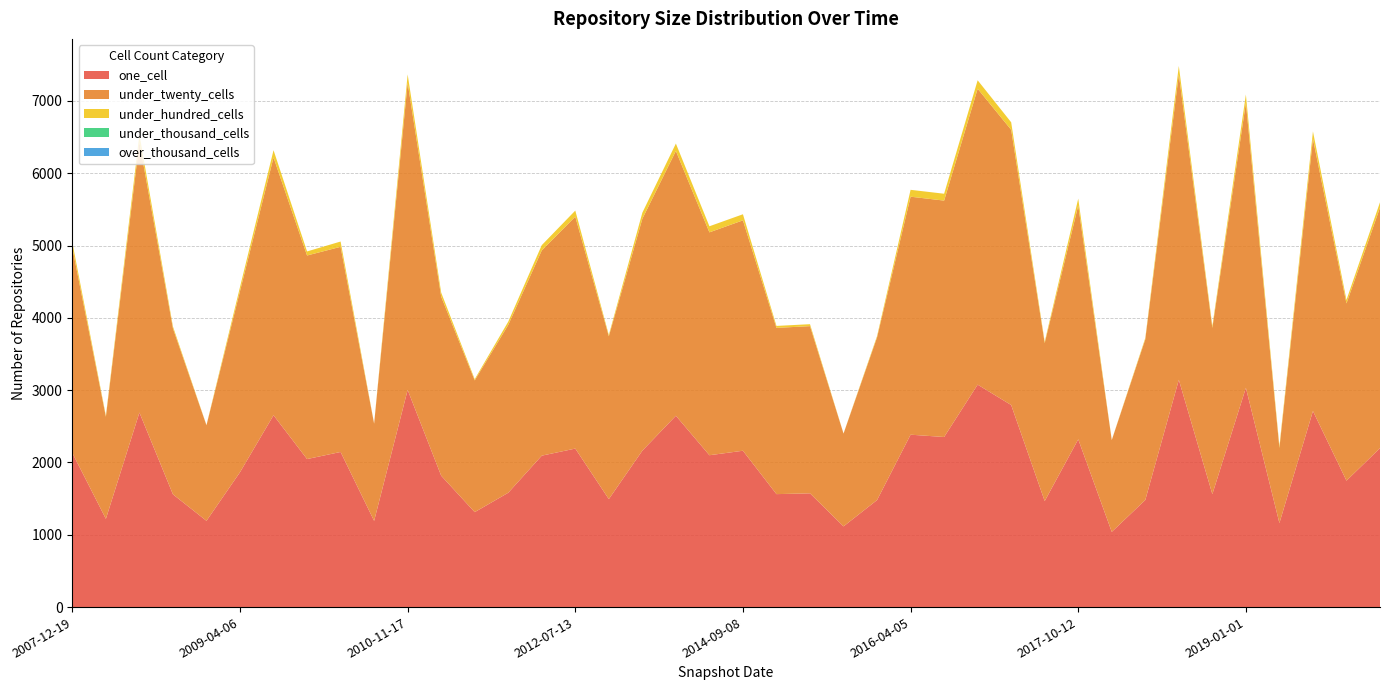

Reading left to right, extract all data points from this chart.

one_cell: 2007-12-19=2131	2008-04-01=1220	2008-06-27=2690	2008-10-10=1559	2008-12-17=1193	2009-04-06=1865	2009-09-25=2653	2009-12-16=2047	2010-04-01=2145	2010-07-26=1192	2010-11-17=3003	2011-02-21=1817	2011-06-10=1313	2011-09-05=1581	2012-01-18=2094	2012-07-13=2192	2012-12-11=1493	2013-09-10=2163	2013-12-20=2646	2014-03-28=2100	2014-09-08=2162	2015-01-19=1562	2015-04-09=1573	2015-10-01=1116	2016-01-04=1480	2016-04-05=2384	2016-07-04=2352	2016-10-07=3076	2017-04-12=2794	2017-07-24=1466	2017-10-12=2320	2017-12-22=1040	2018-04-09=1481	2018-07-11=3143	2018-09-28=1562	2019-01-01=3032	2019-04-06=1162	2019-07-01=2711	2019-10-09=1748	2020-01-01=2198
under_twenty_cells: 2007-12-19=2836	2008-04-01=1412	2008-06-27=3740	2008-10-10=2294	2008-12-17=1321	2009-04-06=2505	2009-09-25=3564	2009-12-16=2815	2010-04-01=2837	2010-07-26=1344	2010-11-17=4246	2011-02-21=2476	2011-06-10=1822	2011-09-05=2321	2012-01-18=2838	2012-07-13=3207	2012-12-11=2252	2013-09-10=3207	2013-12-20=3662	2014-03-28=3082	2014-09-08=3186	2015-01-19=2299	2015-04-09=2312	2015-10-01=1283	2016-01-04=2250	2016-04-05=3291	2016-07-04=3269	2016-10-07=4092	2017-04-12=3806	2017-07-24=2185	2017-10-12=3233	2017-12-22=1269	2018-04-09=2222	2018-07-11=4223	2018-09-28=2299	2019-01-01=3941	2019-04-06=1039	2019-07-01=3764	2019-10-09=2451	2020-01-01=3327
under_hundred_cells: 2007-12-19=73	2008-04-01=15	2008-06-27=103	2008-10-10=27	2008-12-17=3	2009-04-06=56	2009-09-25=101	2009-12-16=56	2010-04-01=73	2010-07-26=3	2010-11-17=117	2011-02-21=56	2011-06-10=17	2011-09-05=45	2012-01-18=73	2012-07-13=84	2012-12-11=18	2013-09-10=84	2013-12-20=102	2014-03-28=84	2014-09-08=84	2015-01-19=27	2015-04-09=27	2015-10-01=2	2016-01-04=18	2016-04-05=95	2016-07-04=95	2016-10-07=117	2017-04-12=104	2017-07-24=18	2017-10-12=95	2017-12-22=2	2018-04-09=18	2018-07-11=117	2018-09-28=27	2019-01-01=115	2019-04-06=27	2019-07-01=103	2019-10-09=49	2020-01-01=73
under_thousand_cells: 2007-12-19=0	2008-04-01=0	2008-06-27=0	2008-10-10=0	2008-12-17=0	2009-04-06=0	2009-09-25=0	2009-12-16=0	2010-04-01=0	2010-07-26=0	2010-11-17=0	2011-02-21=0	2011-06-10=0	2011-09-05=0	2012-01-18=0	2012-07-13=0	2012-12-11=0	2013-09-10=0	2013-12-20=0	2014-03-28=0	2014-09-08=0	2015-01-19=0	2015-04-09=0	2015-10-01=0	2016-01-04=0	2016-04-05=0	2016-07-04=0	2016-10-07=0	2017-04-12=0	2017-07-24=0	2017-10-12=0	2017-12-22=0	2018-04-09=0	2018-07-11=0	2018-09-28=0	2019-01-01=0	2019-04-06=0	2019-07-01=0	2019-10-09=0	2020-01-01=0
over_thousand_cells: 2007-12-19=0	2008-04-01=0	2008-06-27=0	2008-10-10=0	2008-12-17=0	2009-04-06=0	2009-09-25=0	2009-12-16=0	2010-04-01=0	2010-07-26=0	2010-11-17=0	2011-02-21=0	2011-06-10=0	2011-09-05=0	2012-01-18=0	2012-07-13=0	2012-12-11=0	2013-09-10=0	2013-12-20=0	2014-03-28=0	2014-09-08=0	2015-01-19=0	2015-04-09=0	2015-10-01=0	2016-01-04=0	2016-04-05=0	2016-07-04=0	2016-10-07=0	2017-04-12=0	2017-07-24=0	2017-10-12=0	2017-12-22=0	2018-04-09=0	2018-07-11=0	2018-09-28=0	2019-01-01=0	2019-04-06=0	2019-07-01=0	2019-10-09=0	2020-01-01=0